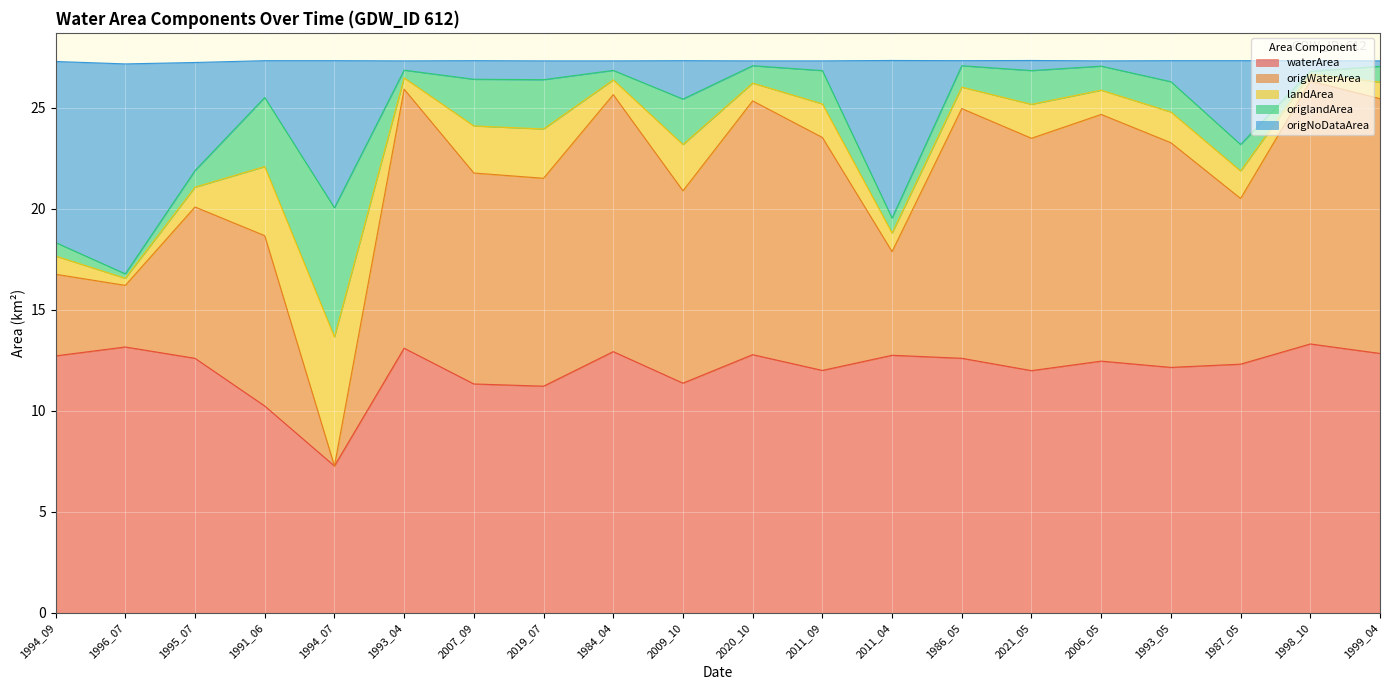

What position from the left is 2007_09?

7